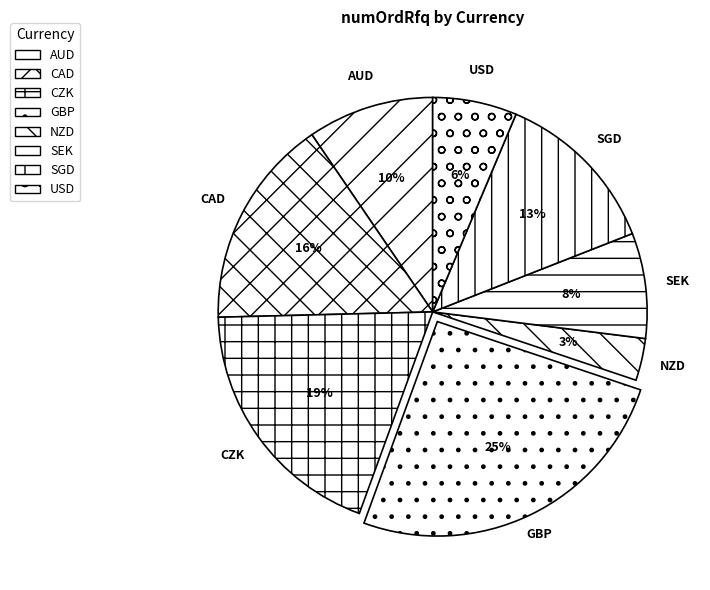

Which slice is the largest?

GBP